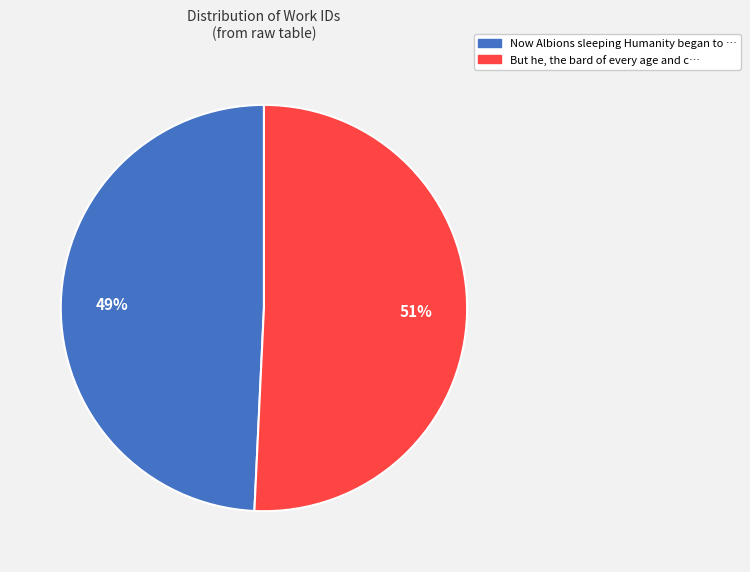

Does any single category account for the majority?

Yes